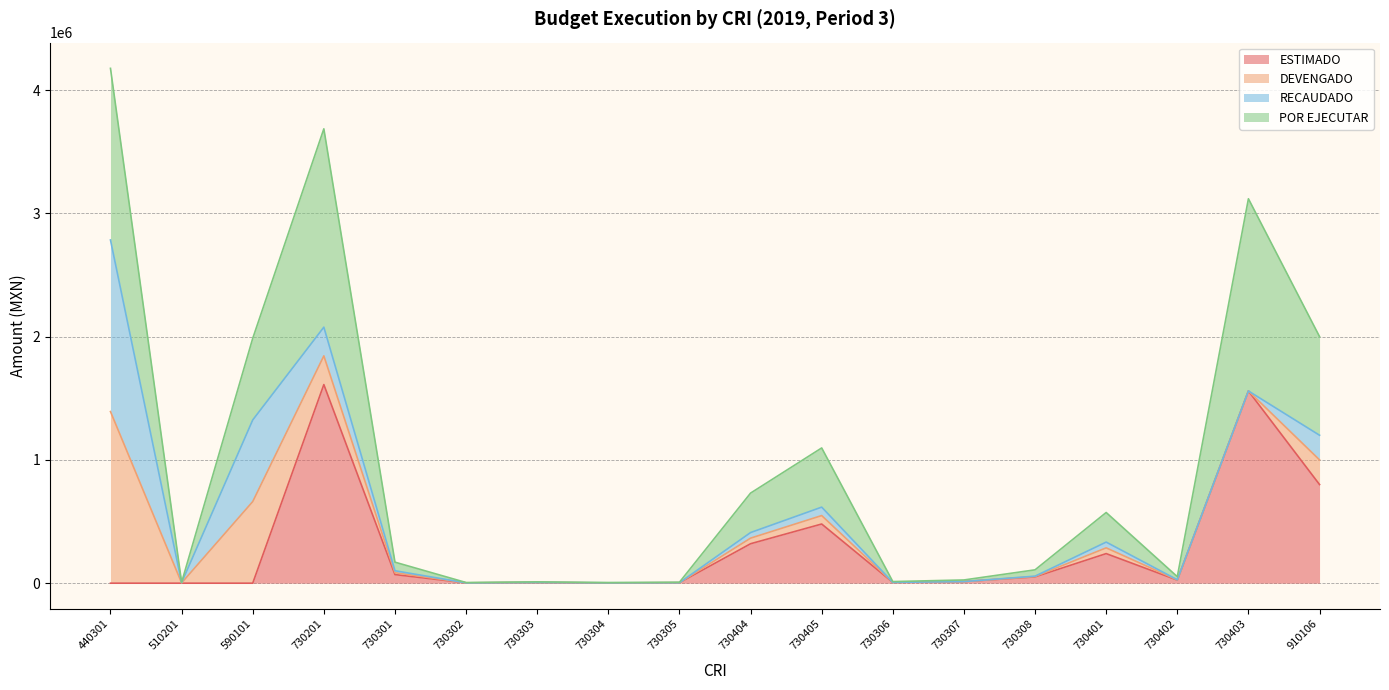

True or false: POR EJECUTAR has a value of 73676.1 at 730308.

False